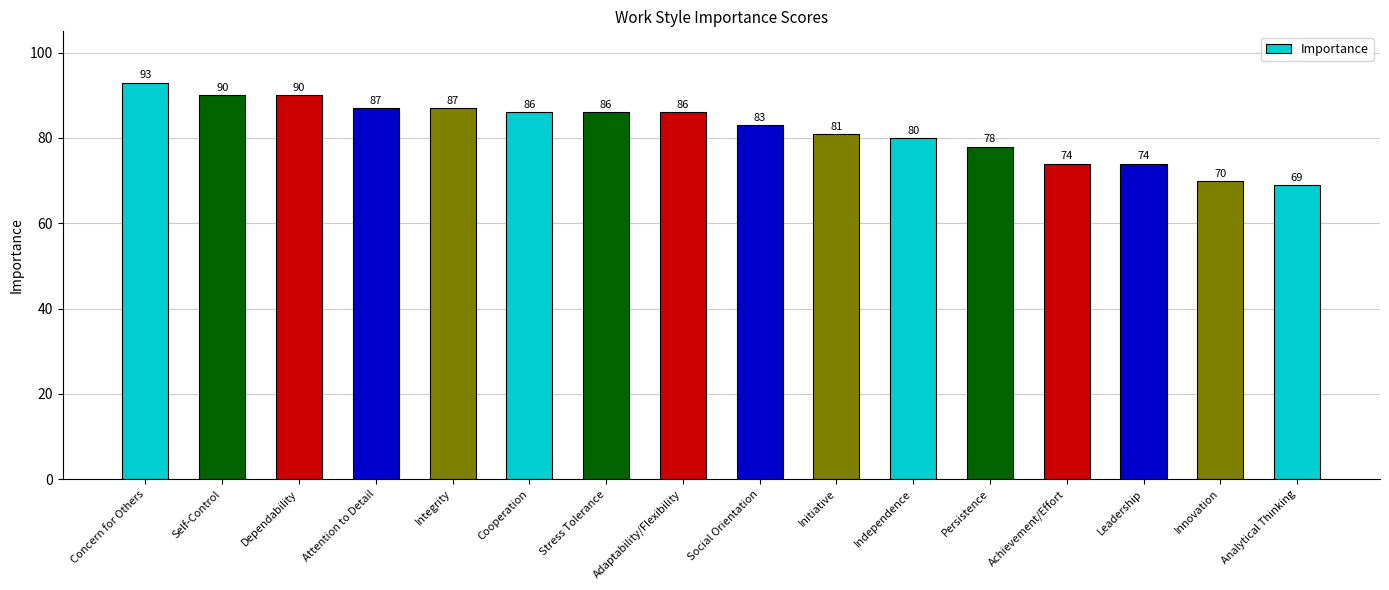

Count the number of data series in this chart.

1